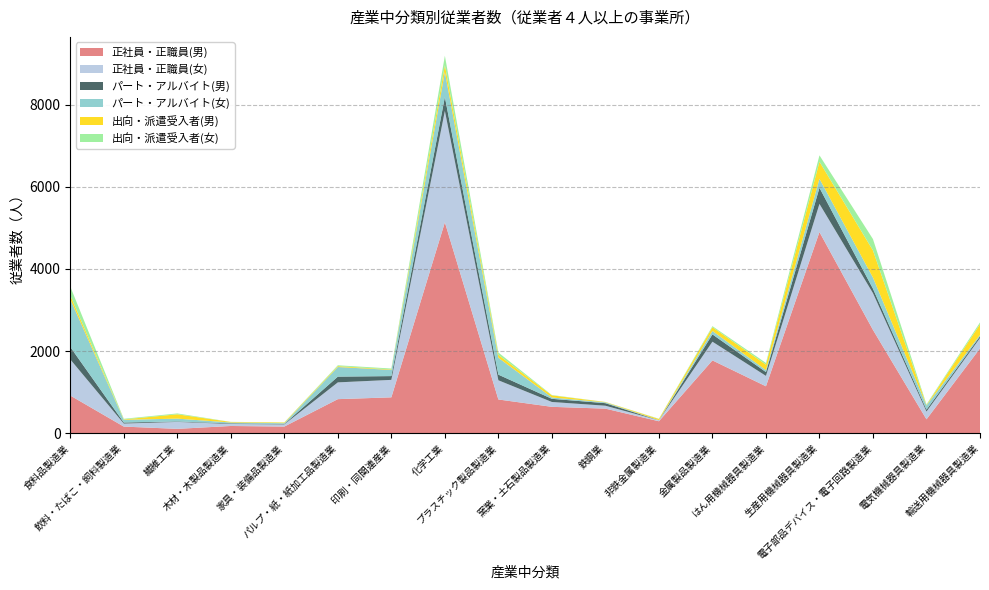

Reading left to right, extract all data points from this chart.

正社員・正職員(男): 918	162	107	177	163	830	874	5133	822	643	599	292	1773	1143	4896	2515	339	2064
正社員・正職員(女): 879	74	169	49	53	408	425	2710	467	118	71	24	455	253	685	894	189	253
パート・アルバイト(男): 302	25	11	14	11	140	92	339	137	77	62	1	178	93	392	108	46	43
パート・アルバイト(女): 1163	66	69	22	18	234	150	606	411	33	20	2	84	47	220	271	102	32
出向・派遣受入者(男): 91	10	105	13	16	21	12	169	70	51	8	28	90	134	414	660	10	261
出向・派遣受入者(女): 217	15	21	2	4	21	22	229	57	8	2	6	26	42	156	277	17	44